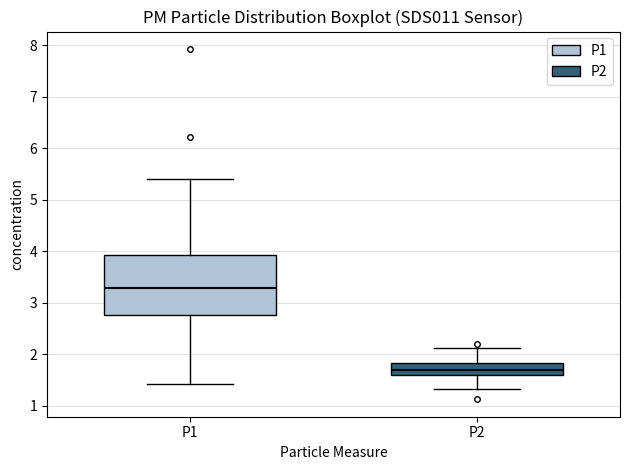

Reading left to right, read every box against the y-axis: the position of its median line, the range the box covers, and the ends of its whiskers. The values are not printed on the chart, so give them approximately, as read against the axis.

P1: median 3.3, box 2.8 to 3.9, whiskers 1.4 to 5.4
P2: median 1.7, box 1.6 to 1.8, whiskers 1.3 to 2.1